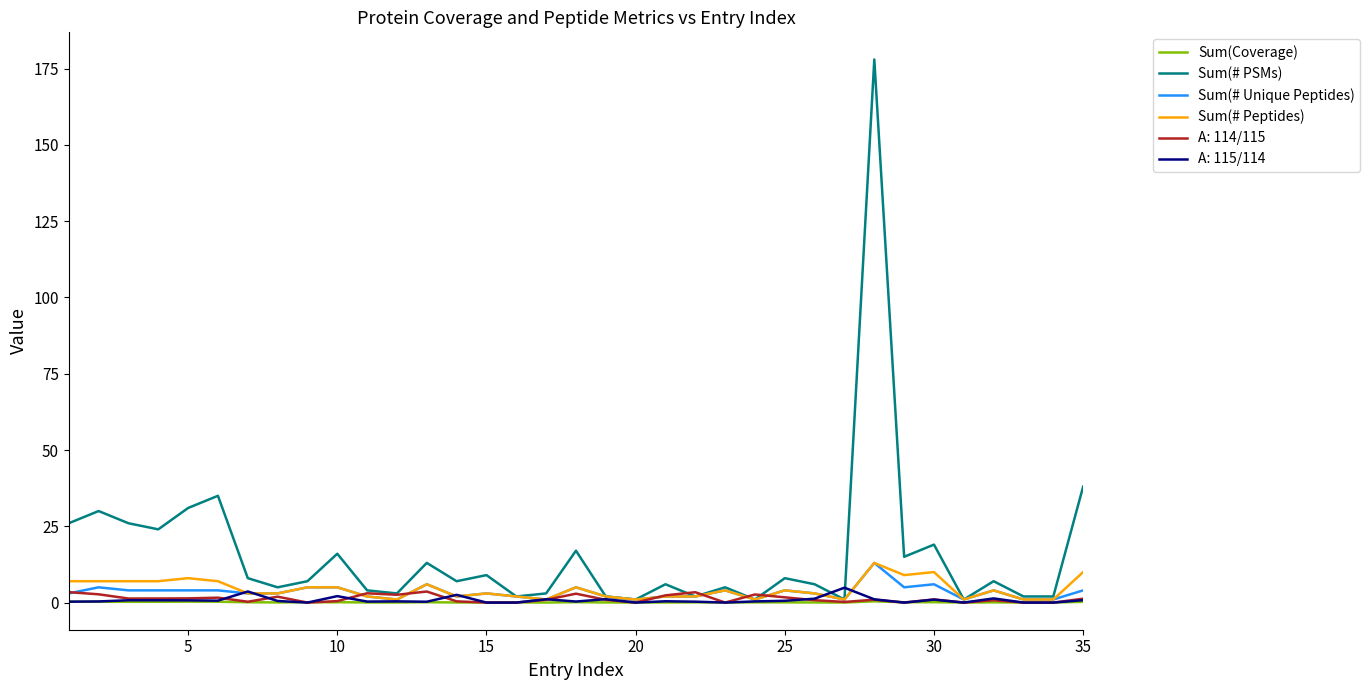

What is the greatest value displayed?

178.0